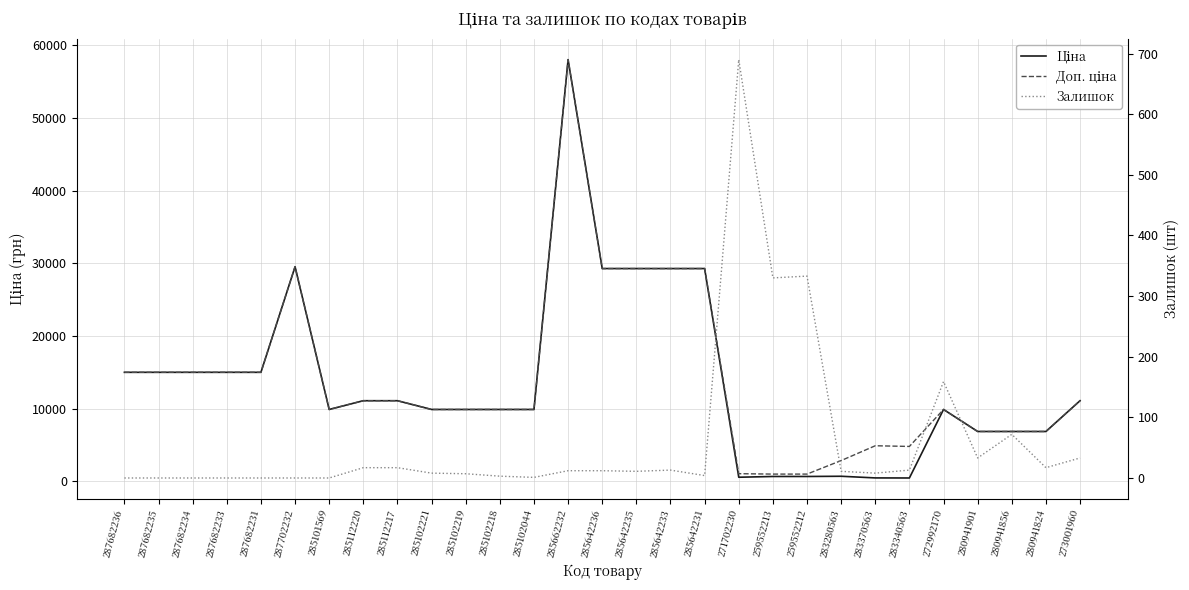

True or false: Доп. ціна and Залишок cross at least once.

False